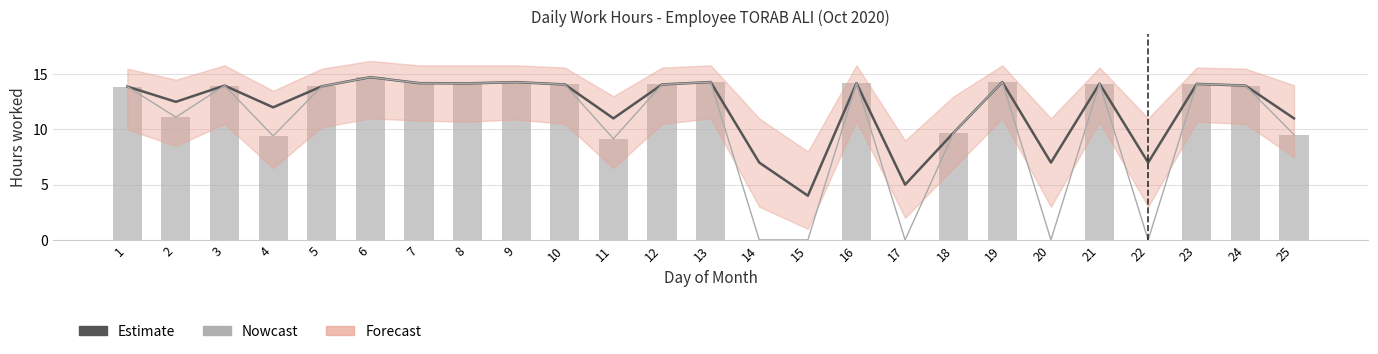

Where does the Estimate series first go above 13?

1